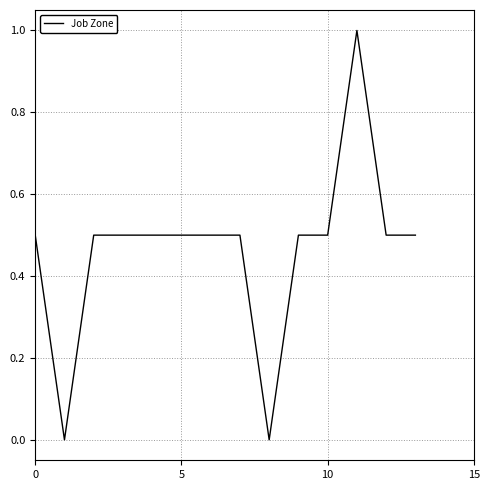

What is the greatest value displayed?

1.0